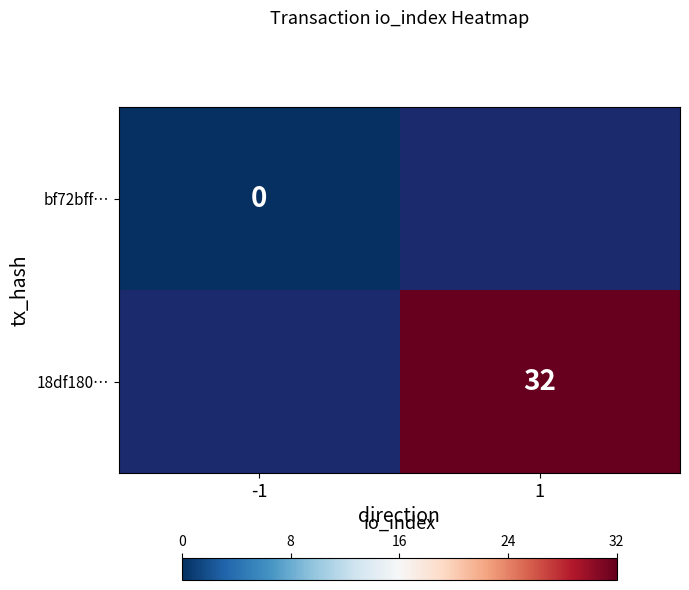

Which category has the lowest value across all series?

-1